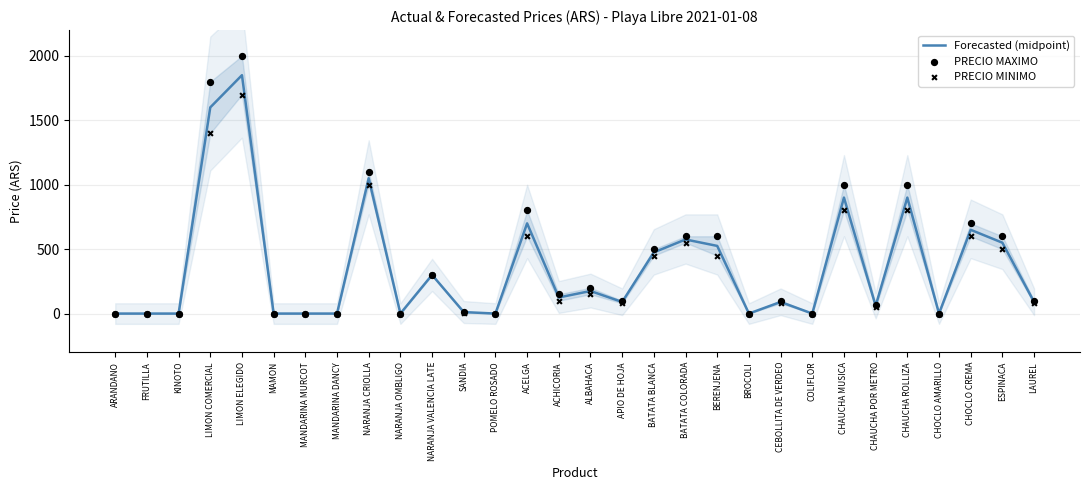

Is the value of PRECIO MINIMO at CHAUCHA MUSICA greater than the value of PRECIO MAXIMO at CHAUCHA ROLLIZA?

No